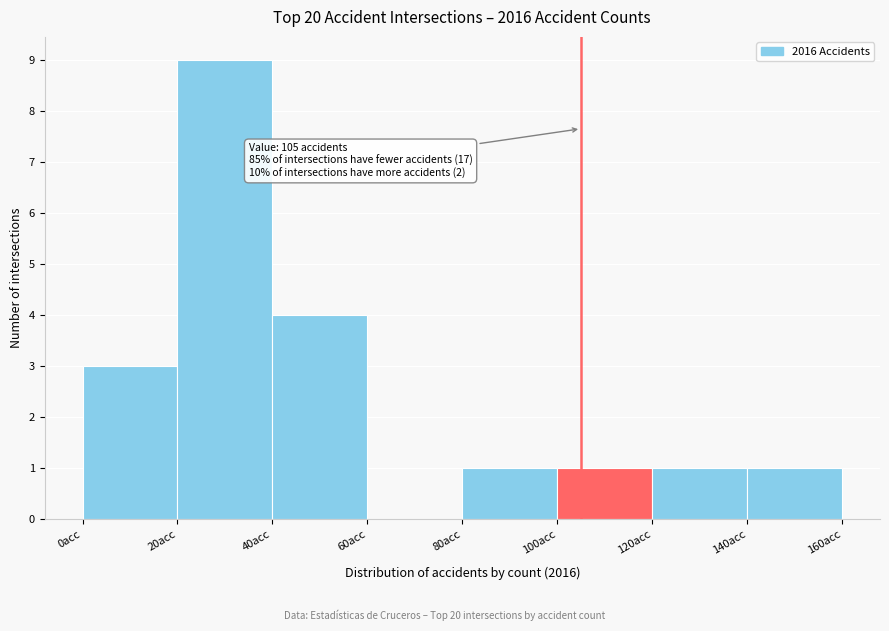

Over which range of the x-axis is the bar tallest?

20 to 40